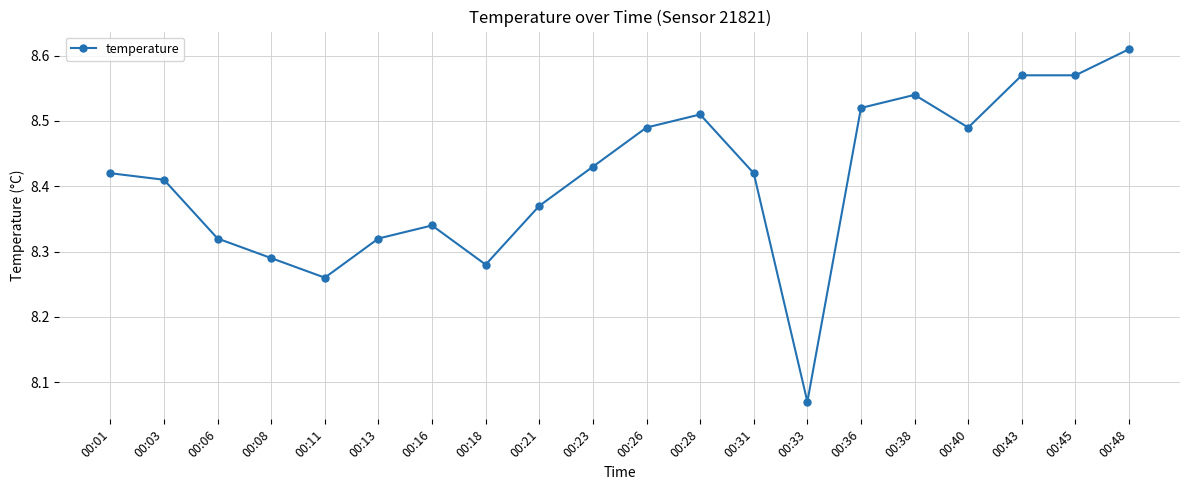

Where is the first local minimum?

00:11